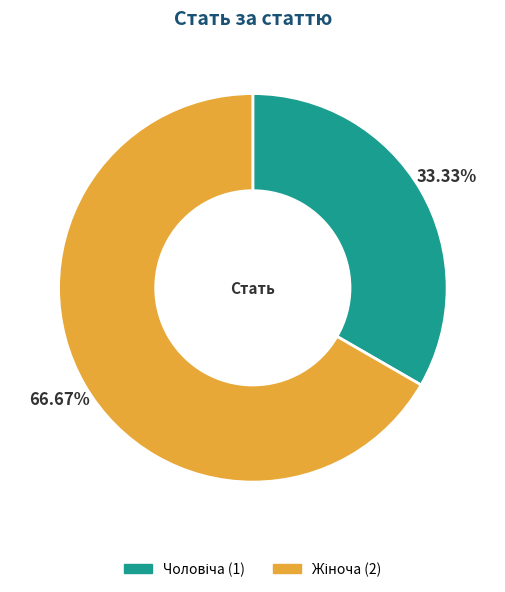

Is there a majority slice in this chart?

Yes